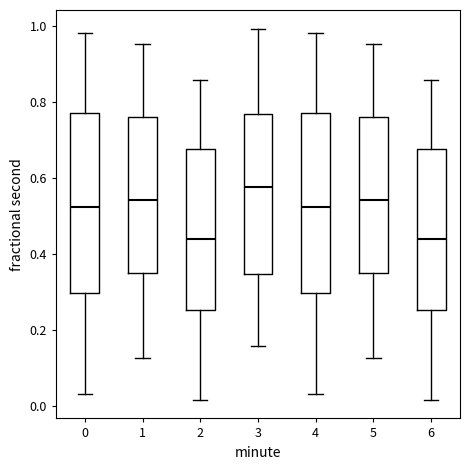

Which box's median line is the highest?

3